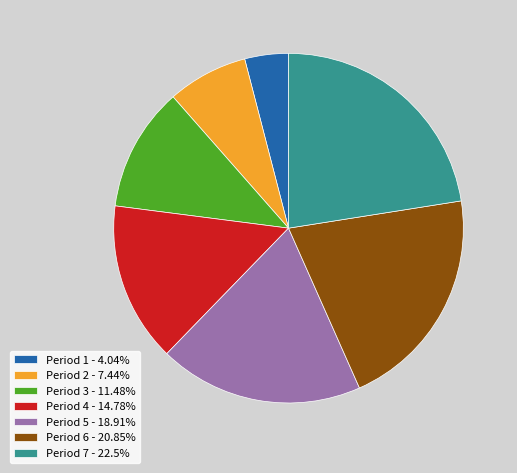

What is the ratio of the value at Period 7 - 22.5% to the value at Period 2 - 7.44%?

3.0